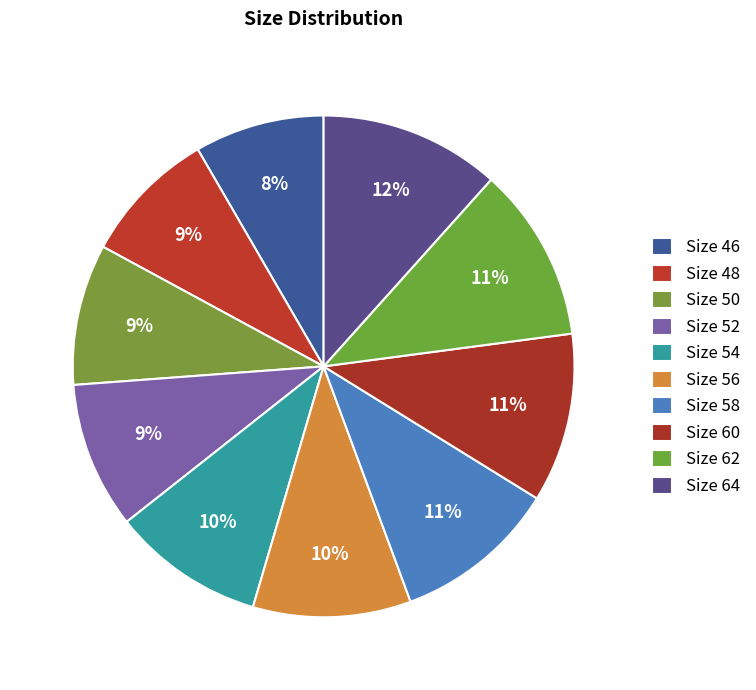

Count the number of slices in the pie.

10